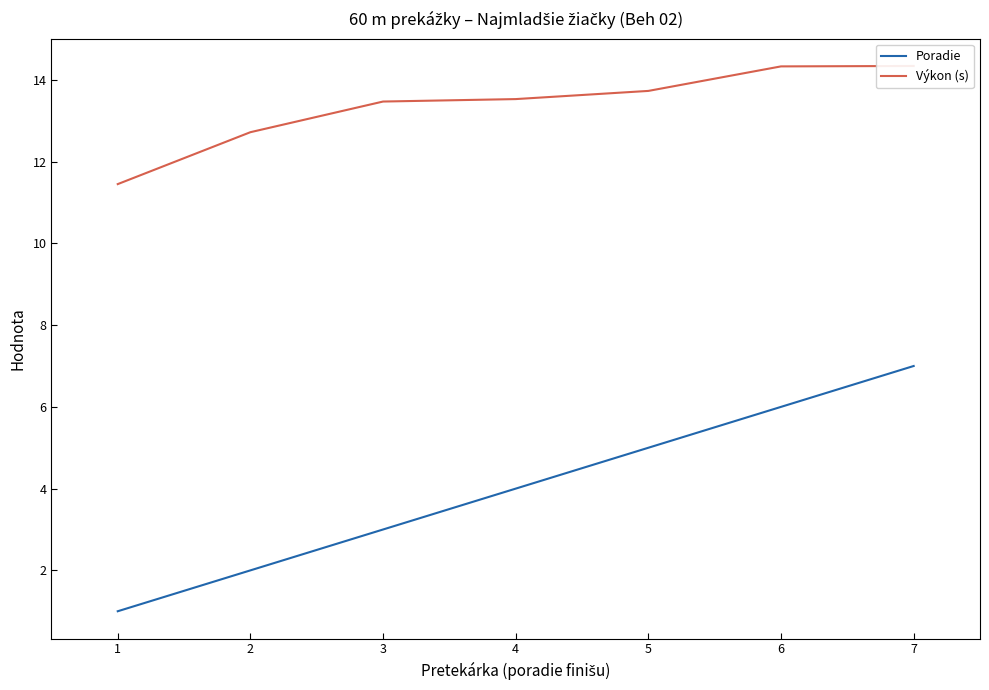

What is the value of the Výkon (s) point at the 6th from the left?

14.3